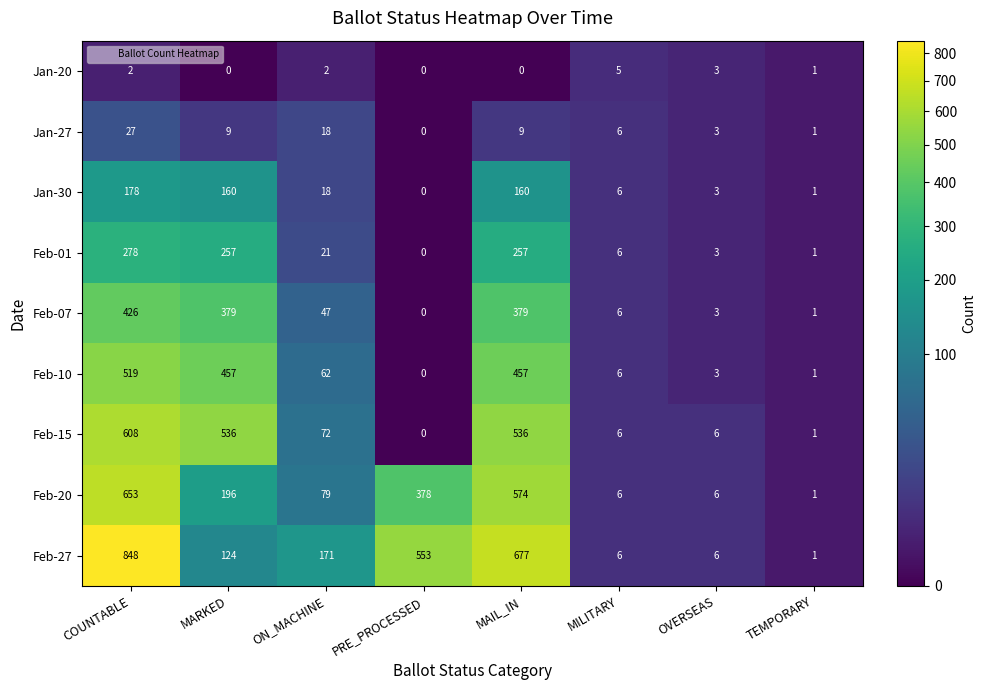

Which category has the highest value in the Feb-01 series?

COUNTABLE